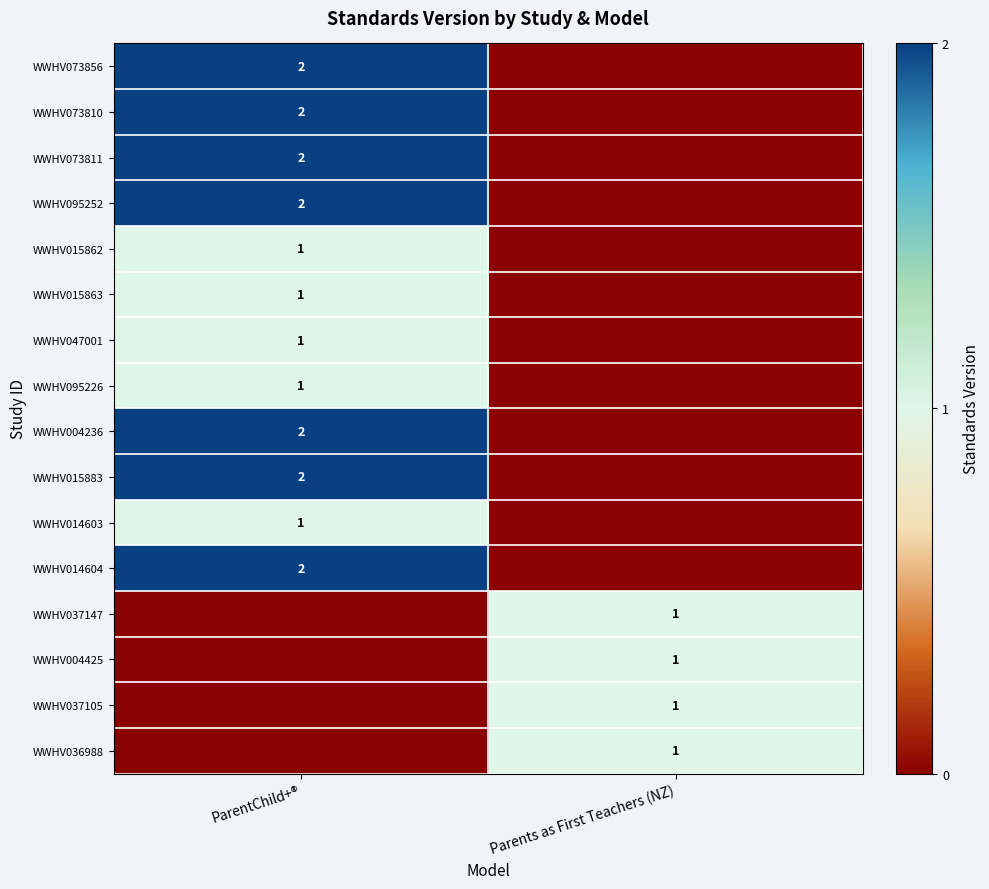

The WWHV015863 series shows 1 at ParentChild+®. True or false?

True